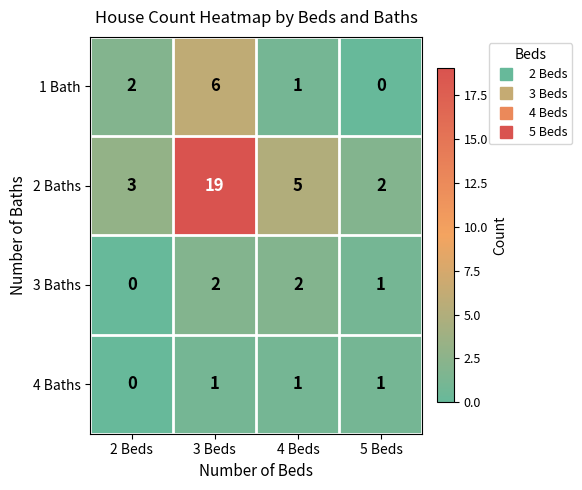

Reading left to right, extract all data points from this chart.

1 Bath: 2 Beds=2	3 Beds=6	4 Beds=1	5 Beds=0
2 Baths: 2 Beds=3	3 Beds=19	4 Beds=5	5 Beds=2
3 Baths: 2 Beds=0	3 Beds=2	4 Beds=2	5 Beds=1
4 Baths: 2 Beds=0	3 Beds=1	4 Beds=1	5 Beds=1